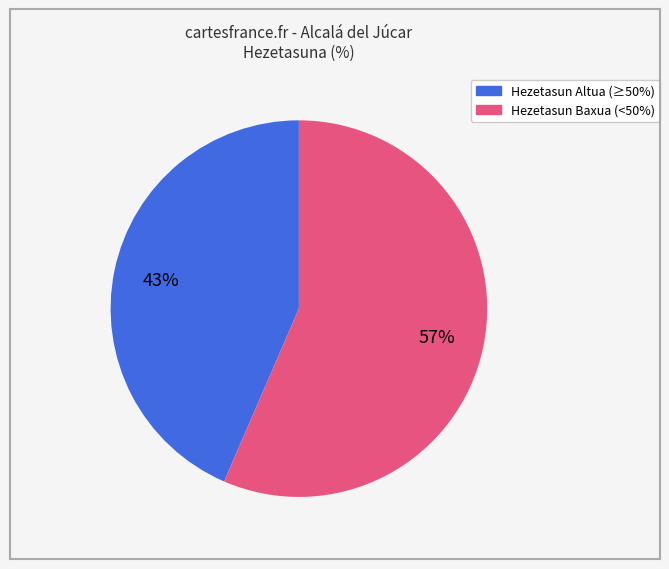

To the nearest percent, what is the average slice percentage?

50%